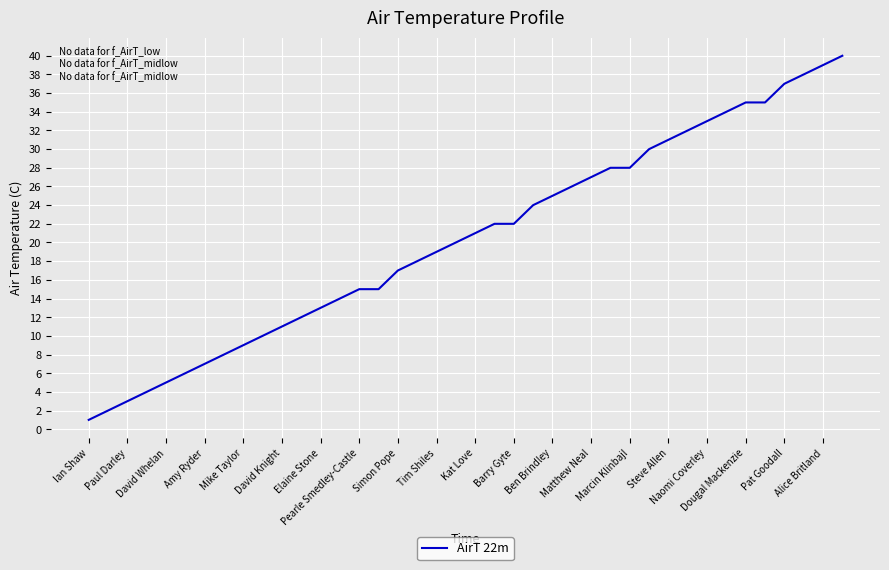

What is the smallest value displayed?

1